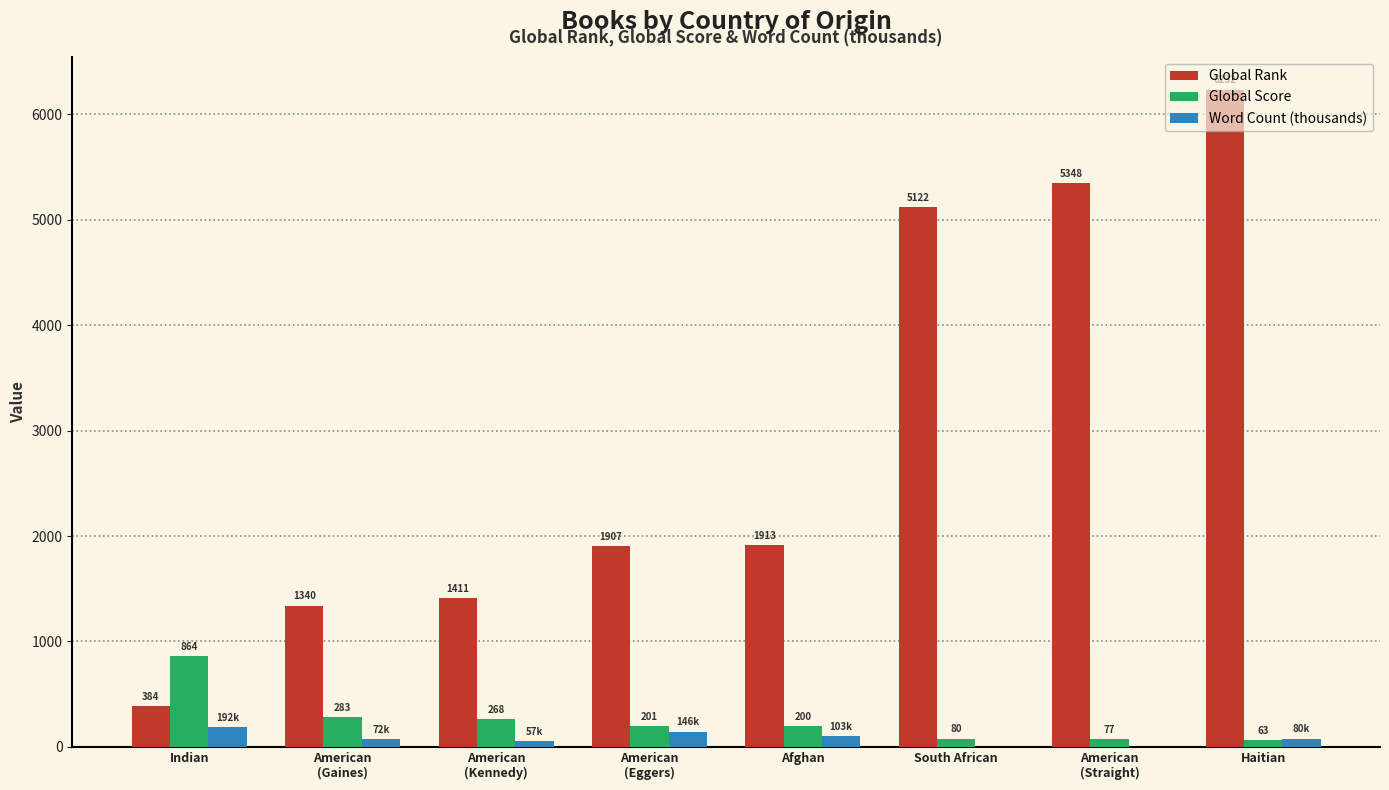

What is the highest value of the Global Score series?

864.0